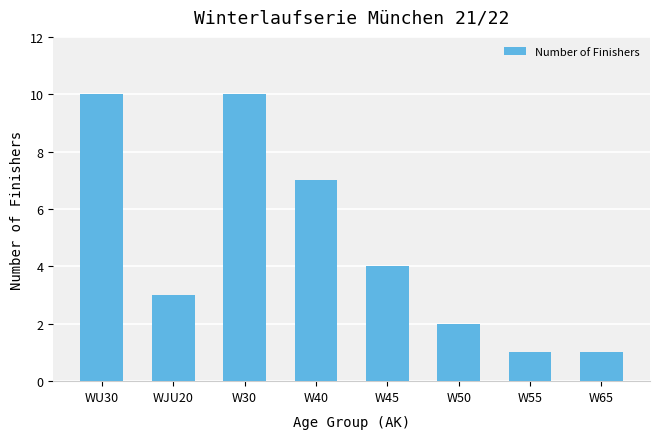

Is it true that the value at W50 is 3?

False